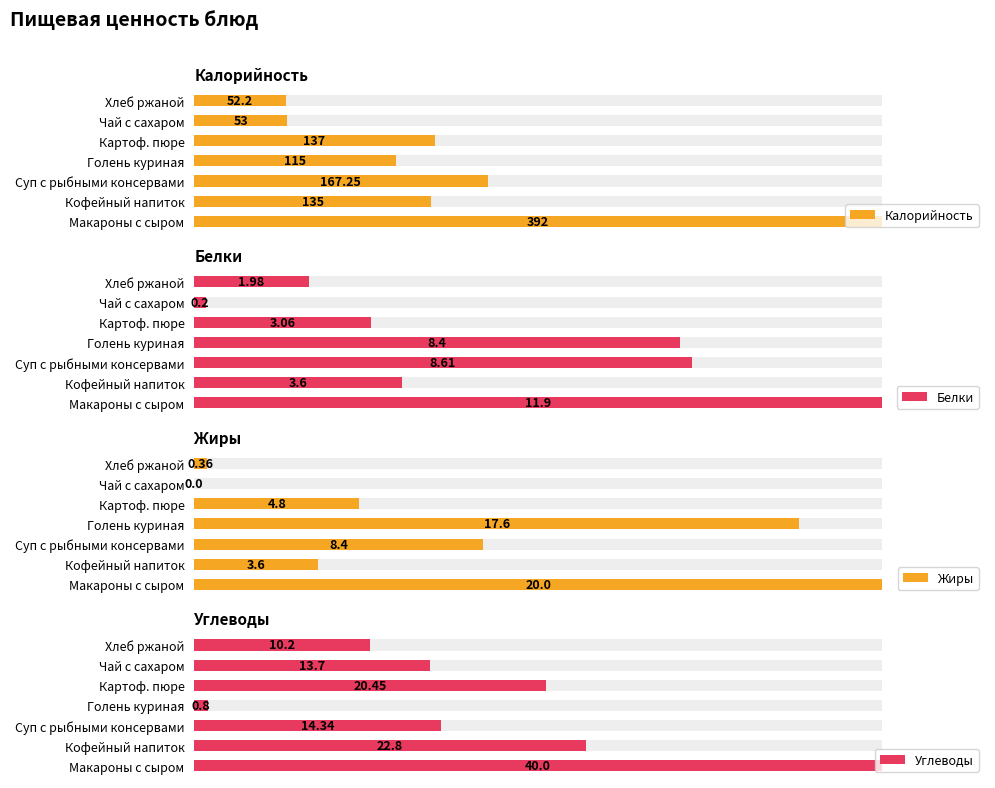

What is the difference between the highest and lowest values at Кофейный напиток?

131.4